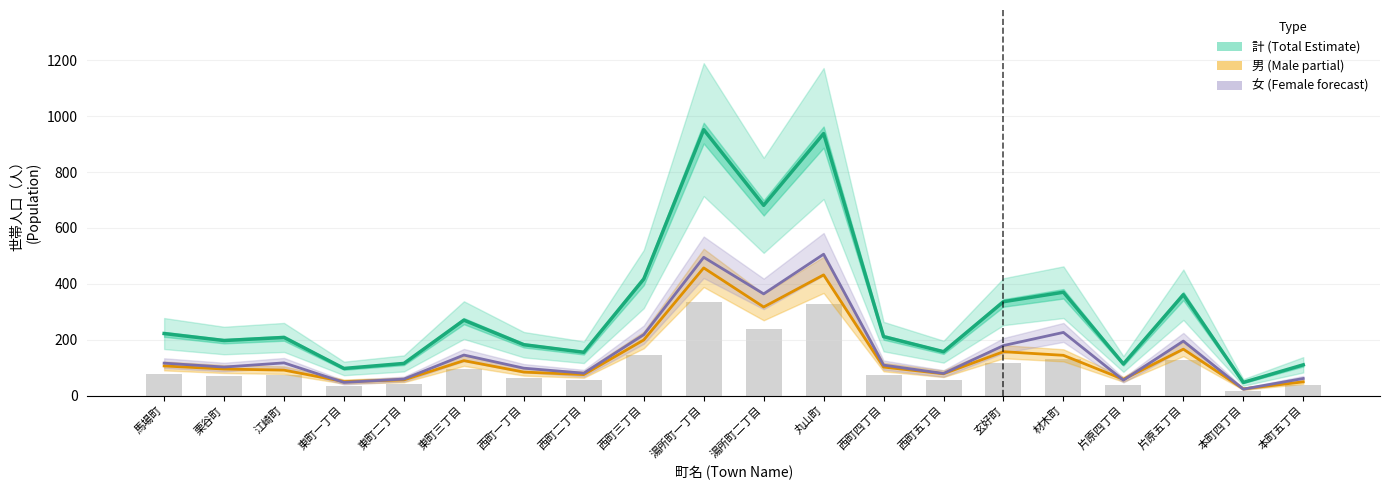

The value of 女 (Female) at 栗谷町 is 102. True or false?

True